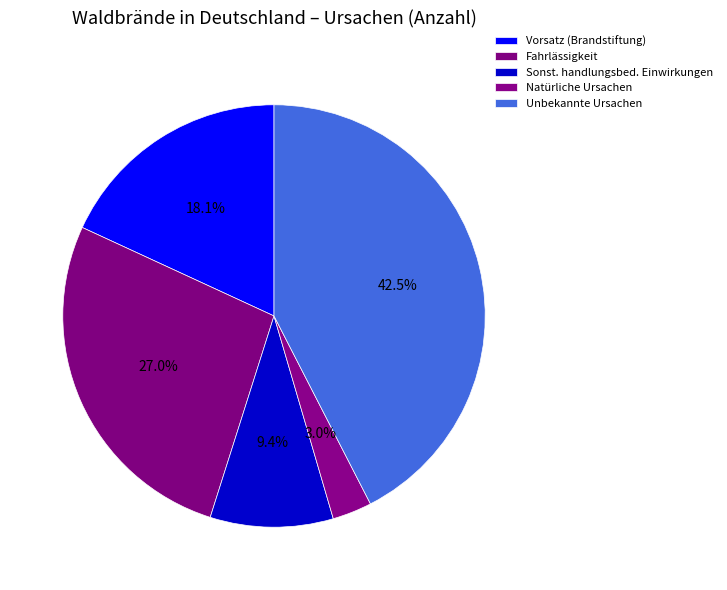

Combined, do Natürliche Ursachen and Vorsatz (Brandstiftung) account for over 50%?

No